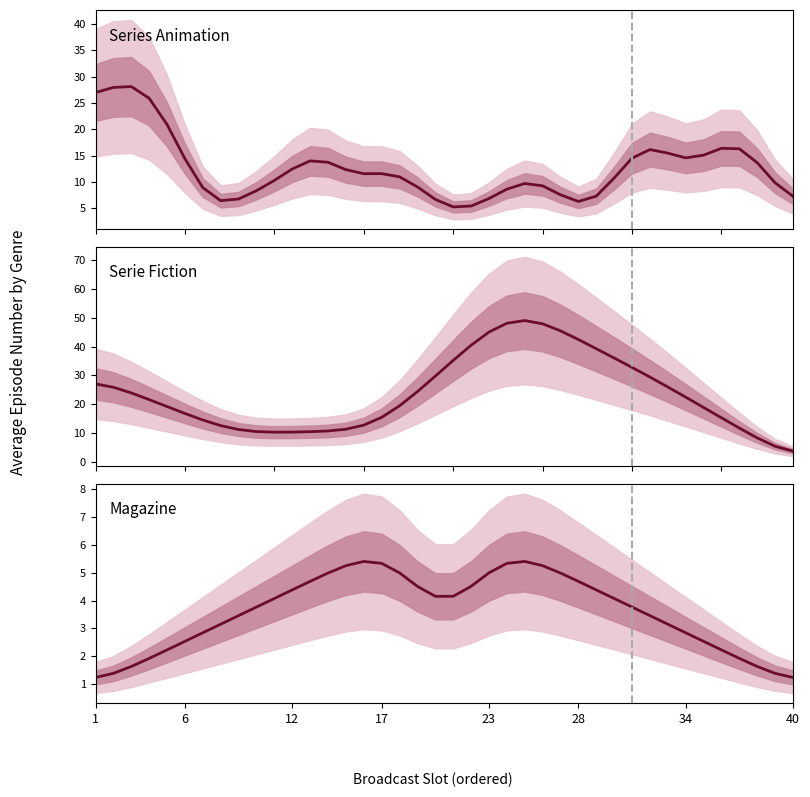

What is the difference between the maximum and minimum values in the Series Animation series?

22.9